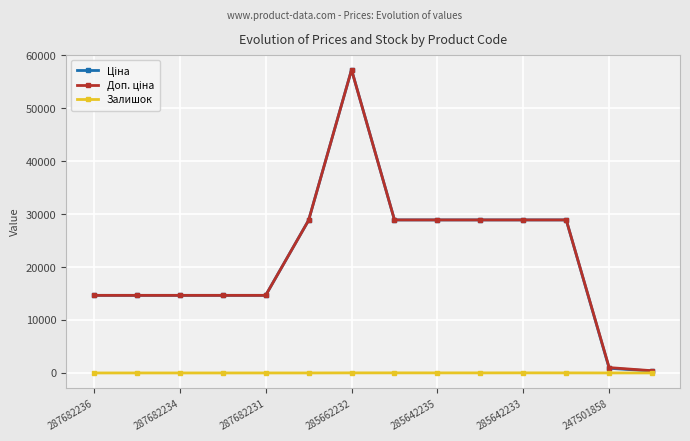

What is the maximum value shown in the chart?

57235.5